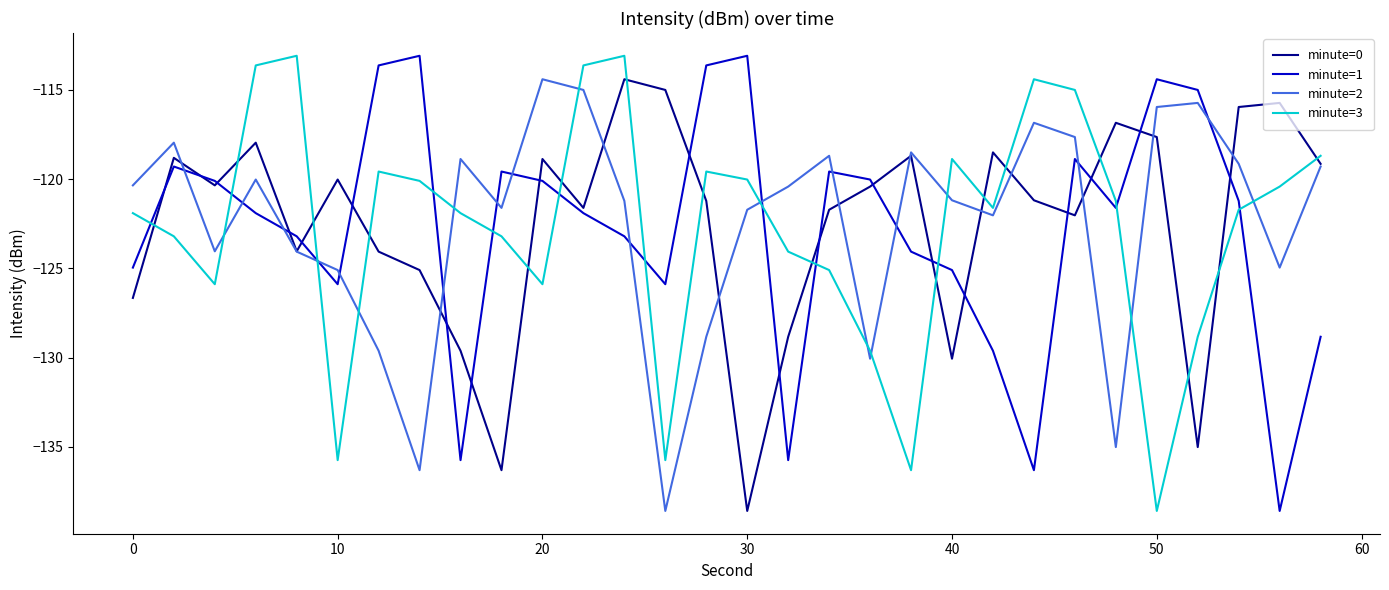

What is the minimum value shown in the chart?

-138.6